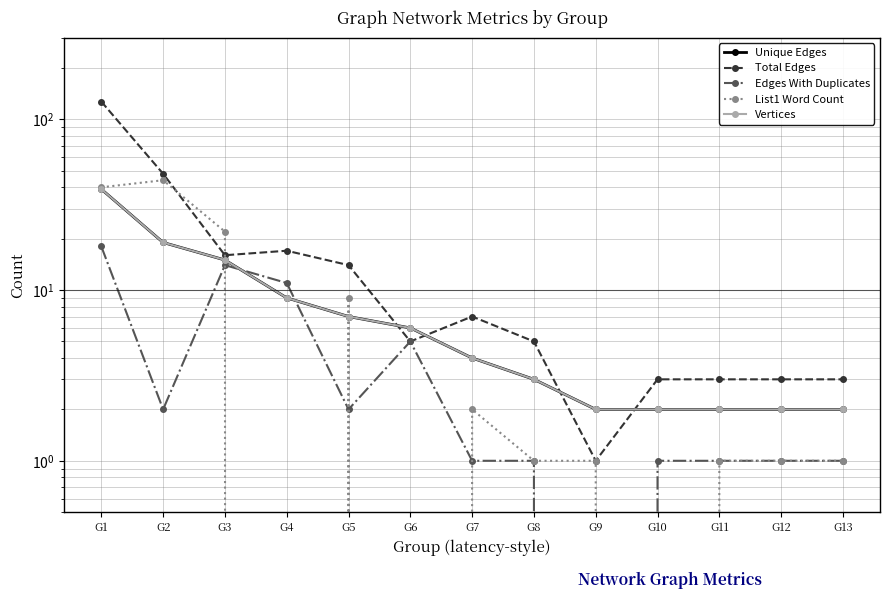

At G10, list the series in order from smallest to largest.

List1 Word Count, Edges With Duplicates, Unique Edges, Vertices, Total Edges